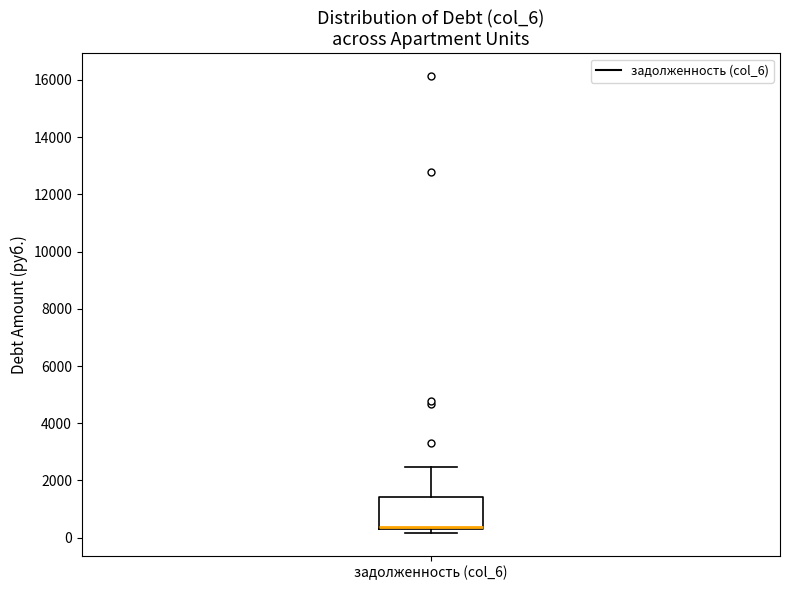

Read this box plot against the y-axis: the position of the median line, the range covered by the box, and the ends of both whiskers. The values are not printed on the chart, so give them approximately, as read against the axis.

median 400 (just above the box's lower edge), box 400 to 1400, whiskers 200 to 2400